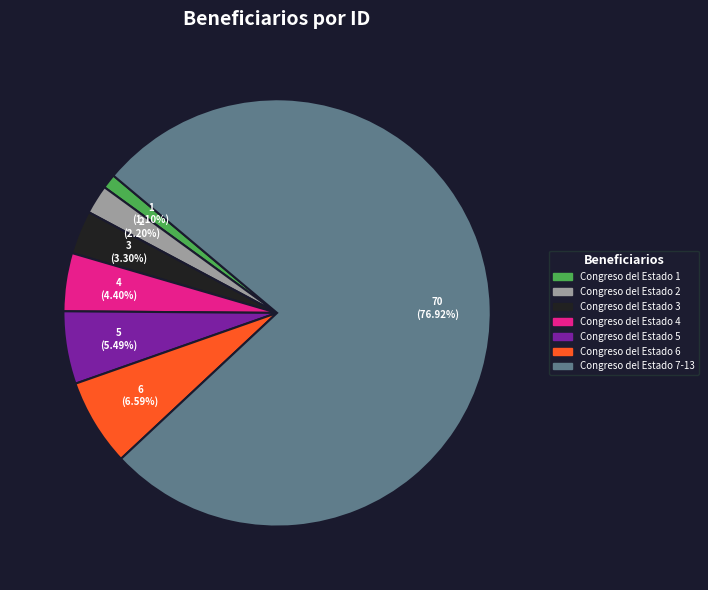

What is the ratio of the value at Congreso del Estado 4 to the value at Congreso del Estado 2?

2.0